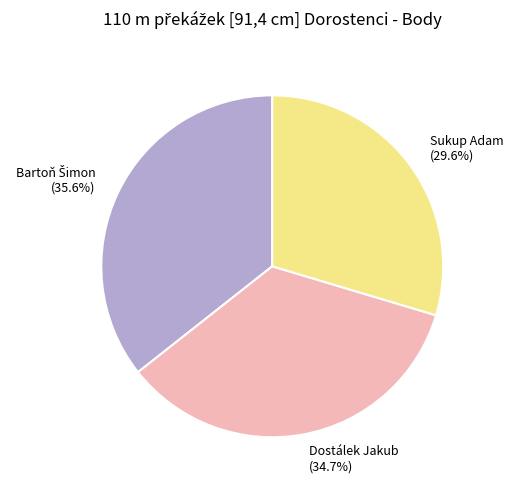

To the nearest percent, what percentage of the pie is Dostálek Jakub?

35%